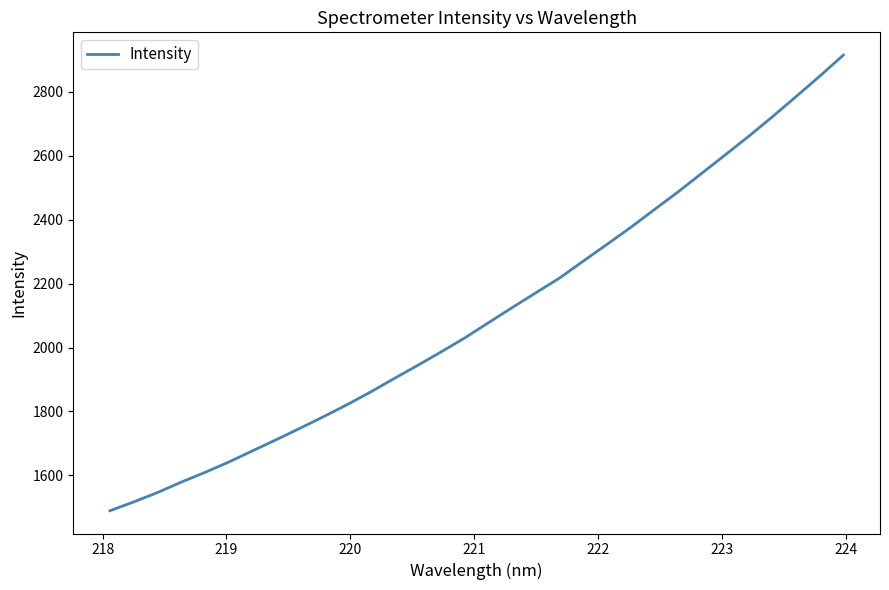

Reading left to right, what are all the values shown in this chart?

1489.6	1517.0	1546.2	1578.7	1609.1	1641.3	1676.2	1711.1	1746.6	1783.1	1820.8	1860.6	1902.9	1944.4	1986.9	2030.7	2078.3	2125.4	2171.6	2217.6	2270.6	2322.7	2375.6	2431.3	2486.5	2544.6	2602.6	2661.1	2722.1	2785.1	2848.8	2914.8